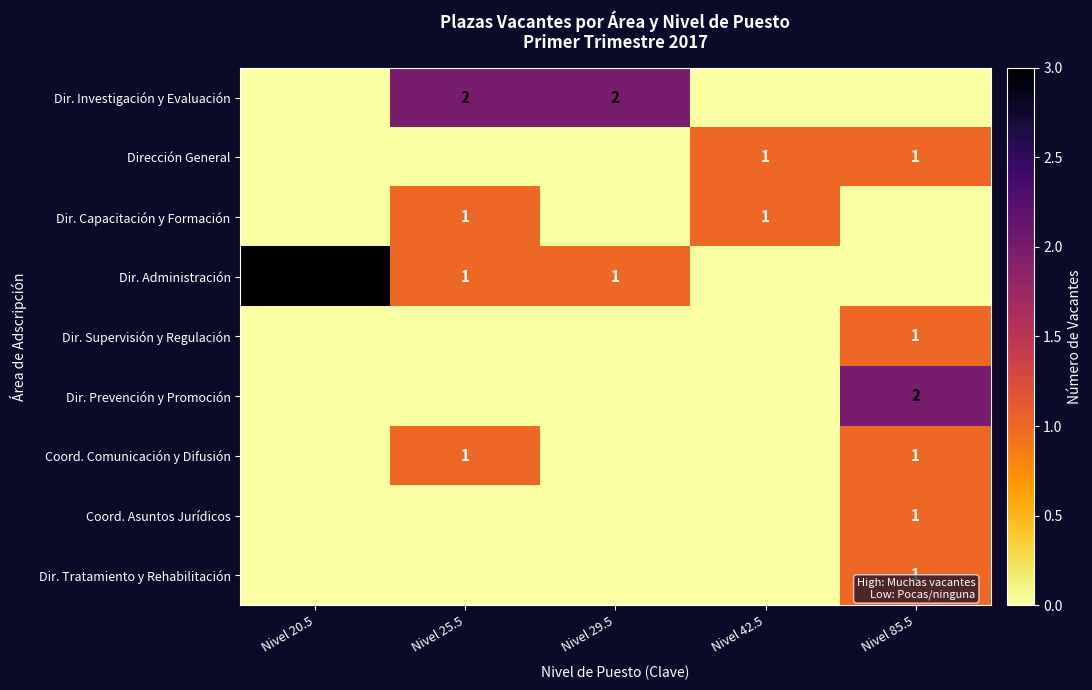

What is the total value across all series at Nivel 42.5?

2